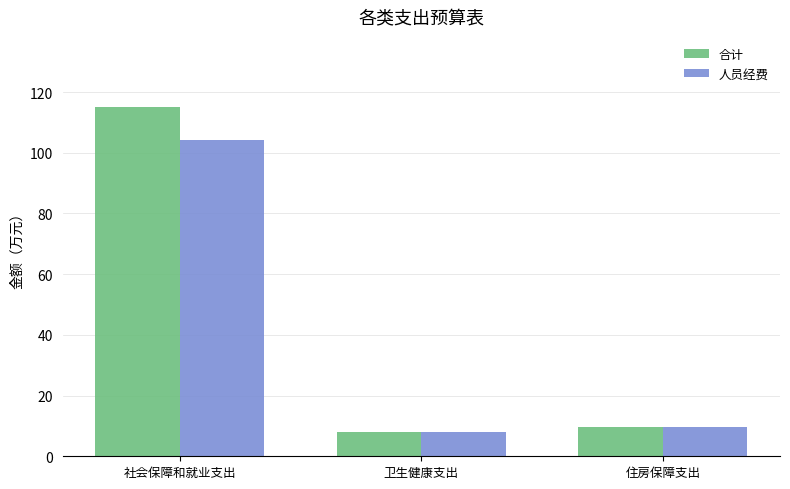

Reading right to left, extract all data points from this chart.

合计: 住房保障支出=9.5	卫生健康支出=8.0	社会保障和就业支出=115.1
人员经费: 住房保障支出=9.5	卫生健康支出=8.0	社会保障和就业支出=104.3